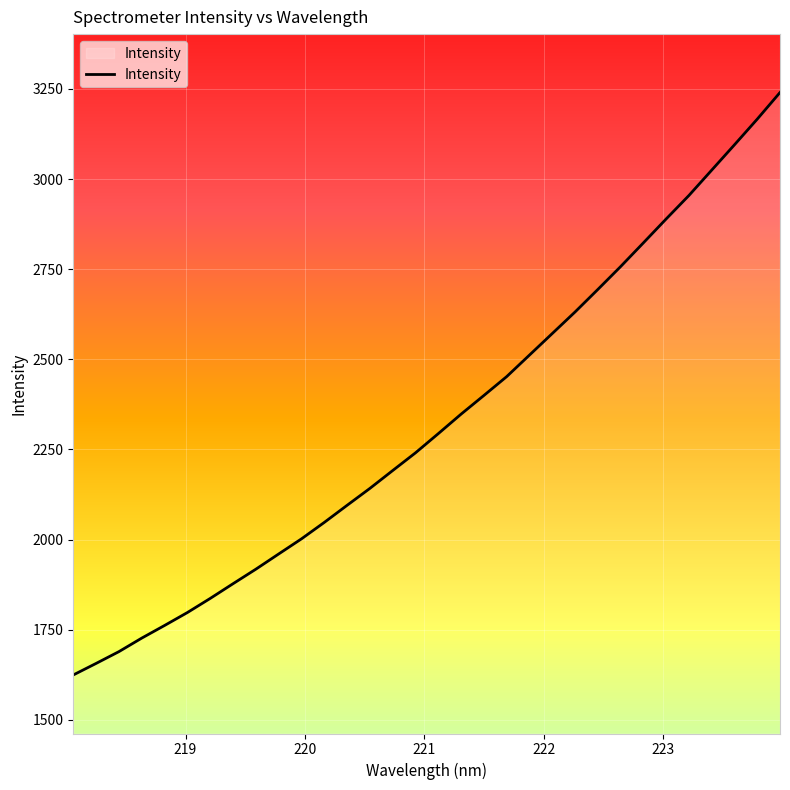

What is the minimum value shown in the chart?

1624.2